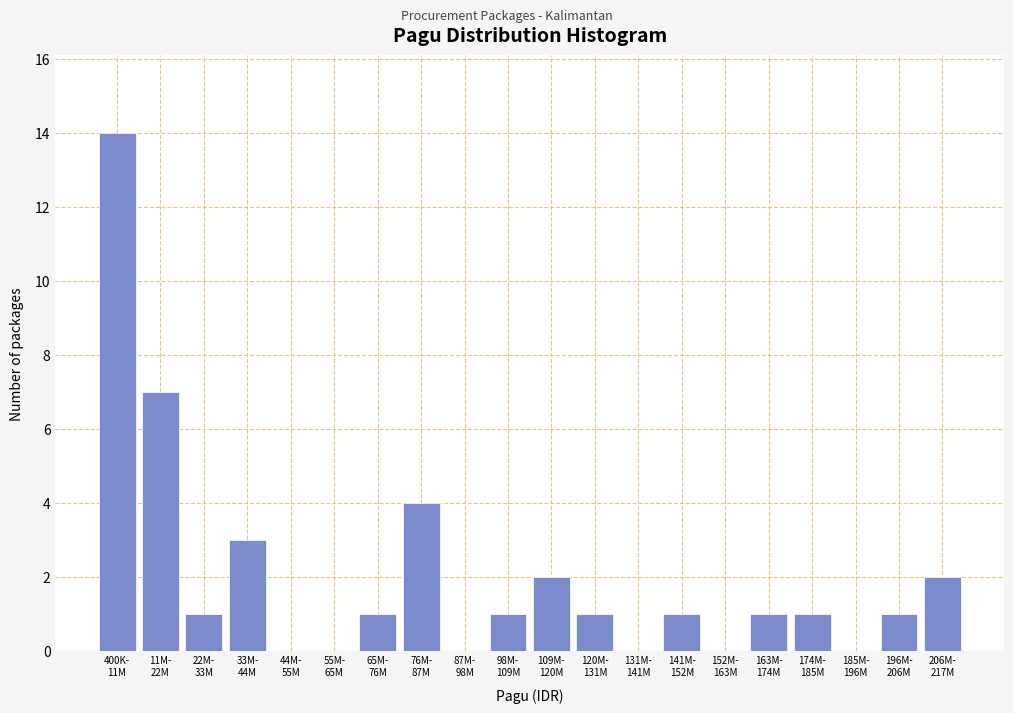

What is the sum of all values?

40